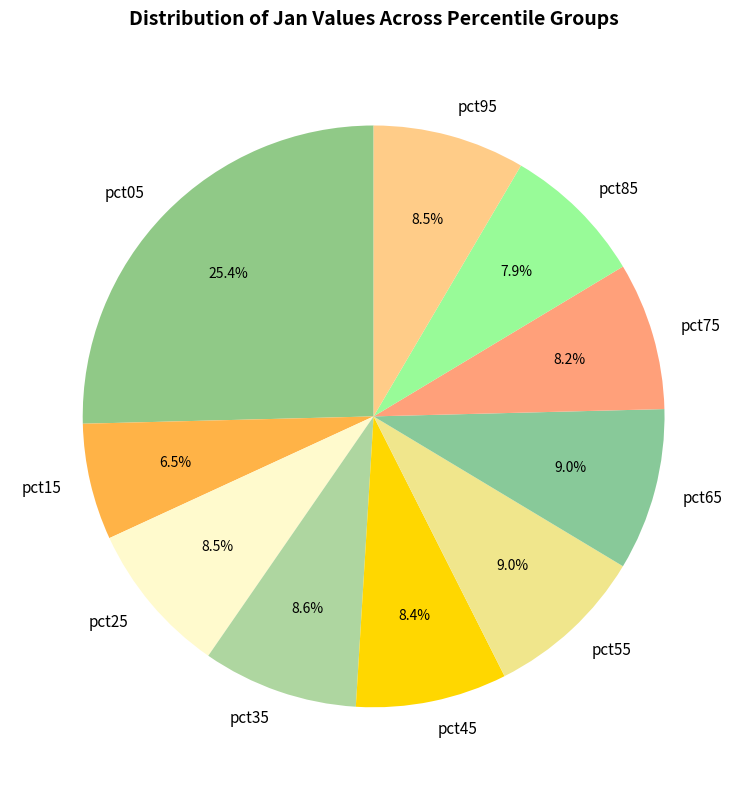

Which has a higher value, pct55 or pct45?

pct55